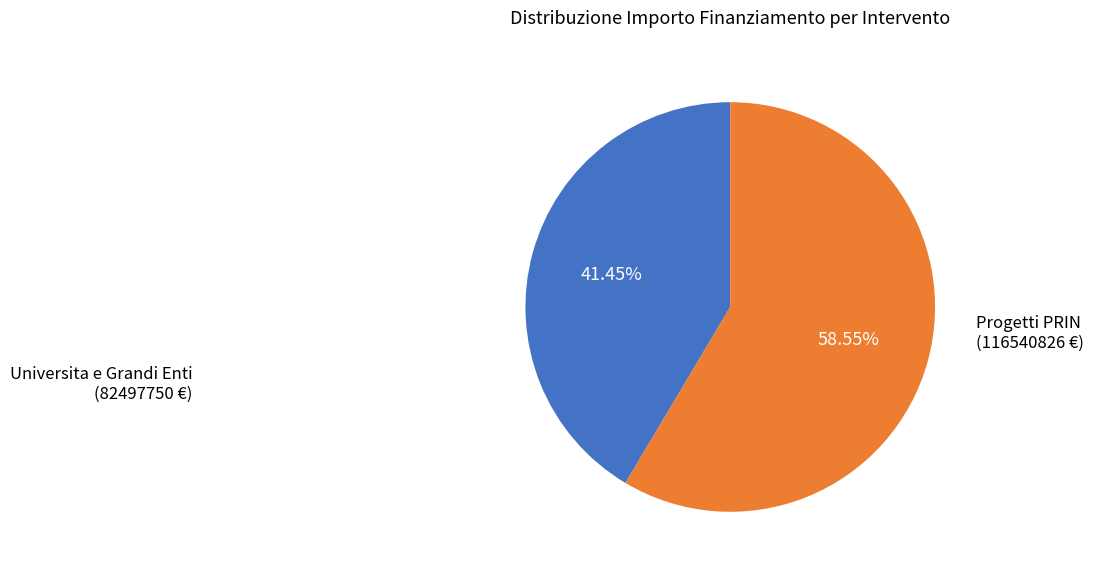

What is the smallest slice in the pie chart?

Universita e Grandi Enti